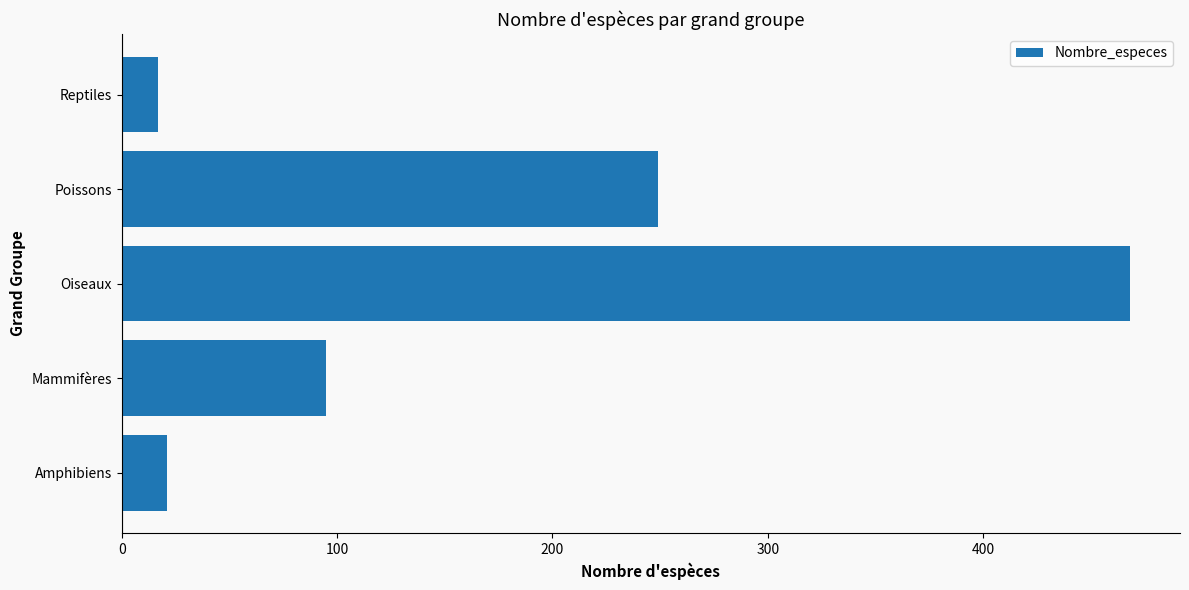

What is the difference between the maximum and minimum values?

451